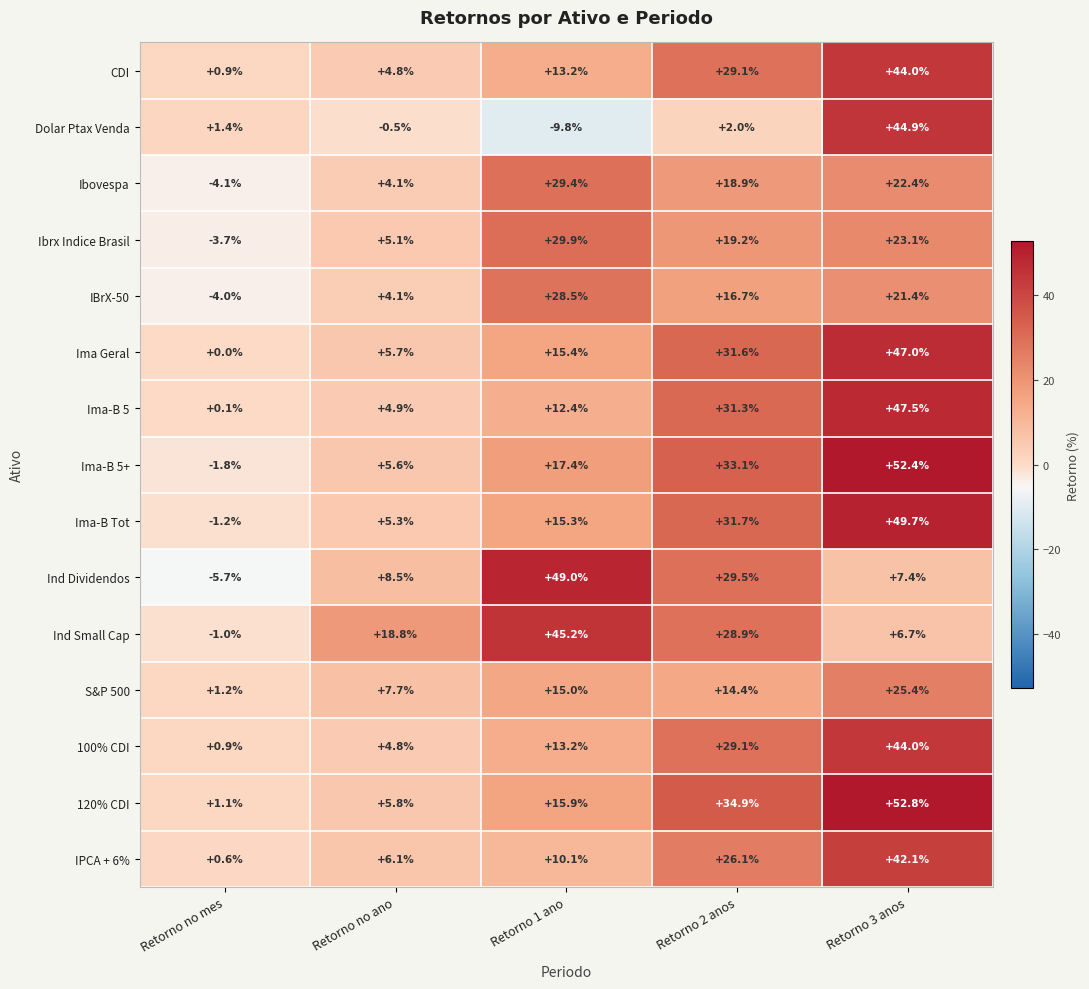

True or false: Ima-B 5 has a value of 16.5 at Retorno 1 ano.

False